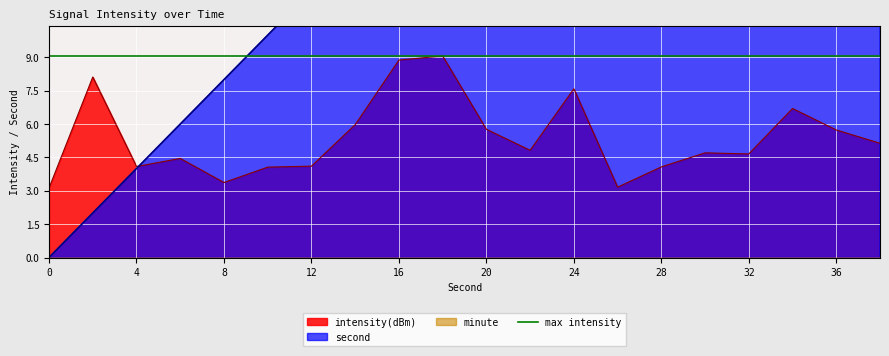

What is the highest value of the intensity(dBm) series?

9.1